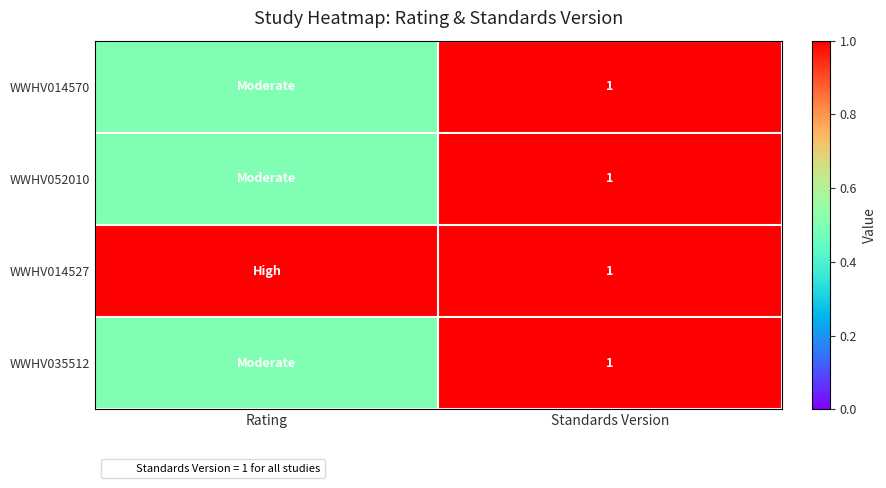

Is it true that WWHV014570 equals 0.3 at Standards Version?

False